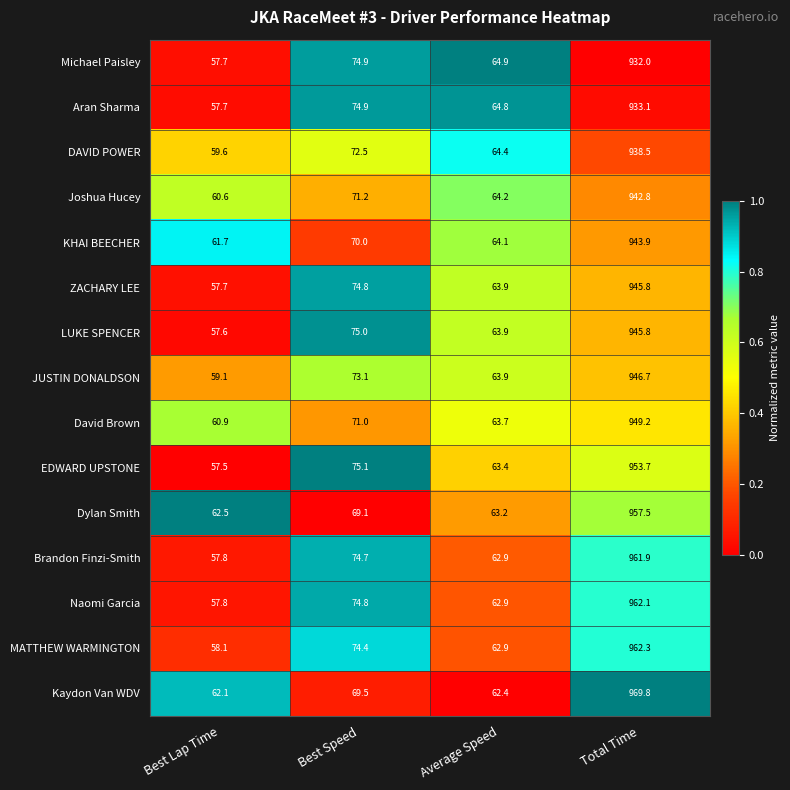

At which category does the chart reach its minimum across all series?

Best Lap Time